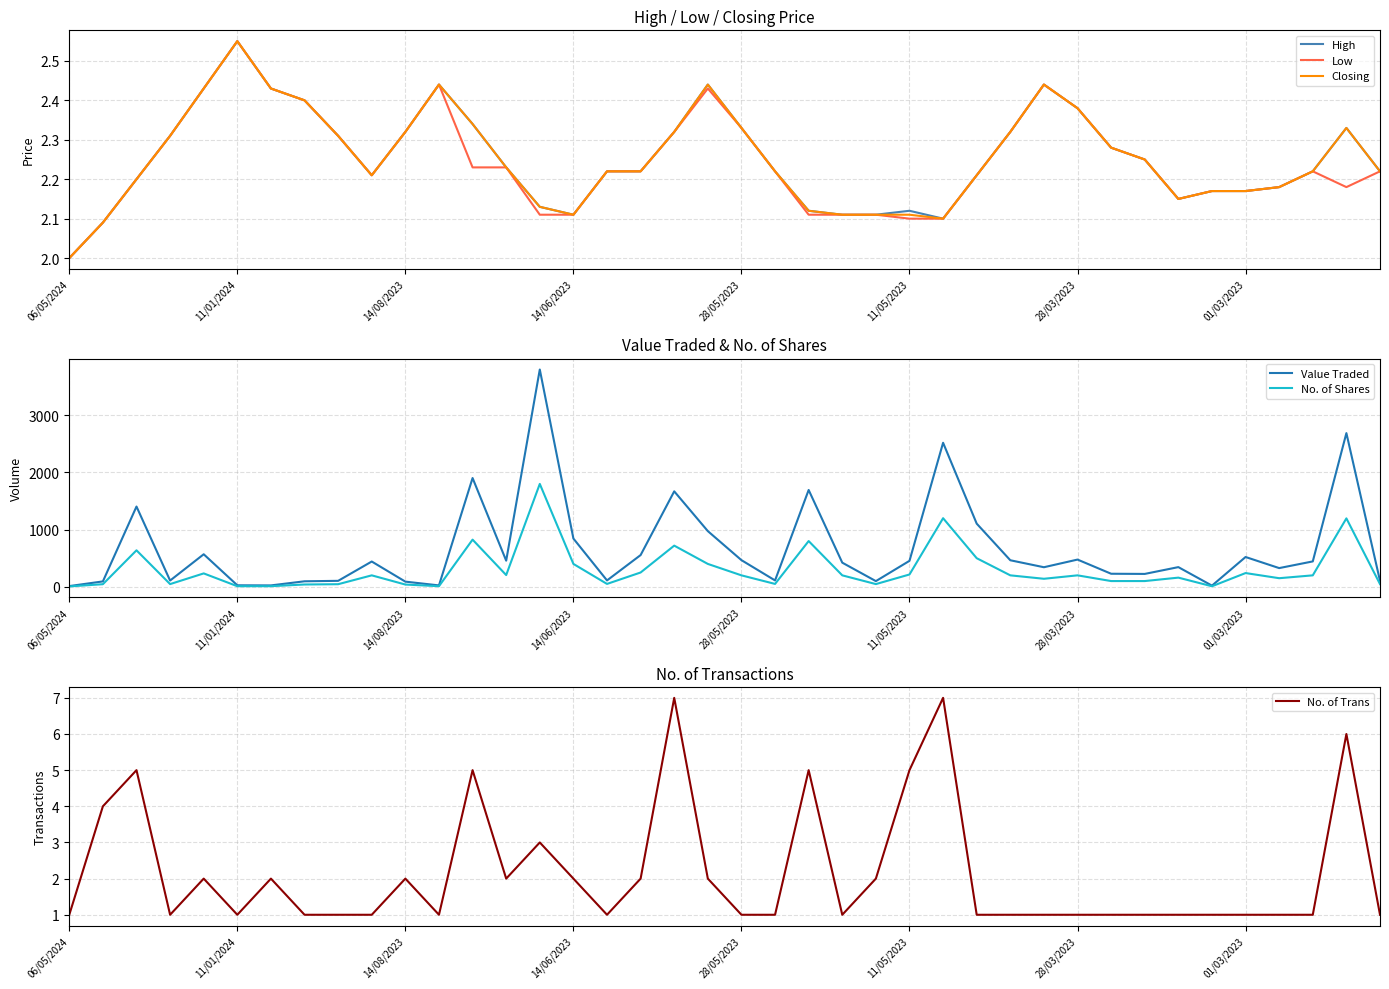

Is it true that Value Traded equals 90 at 14/08/2023?

True